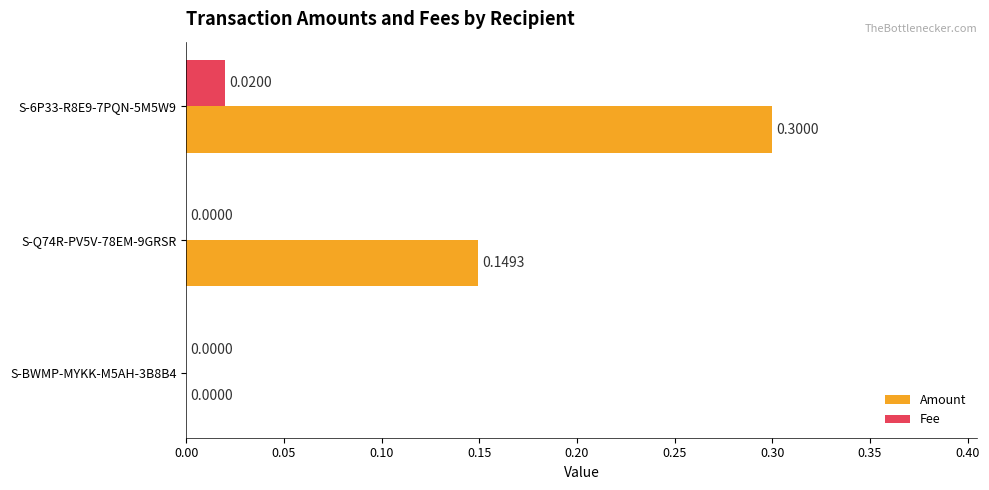

Which series has the largest range (max minus min)?

Amount